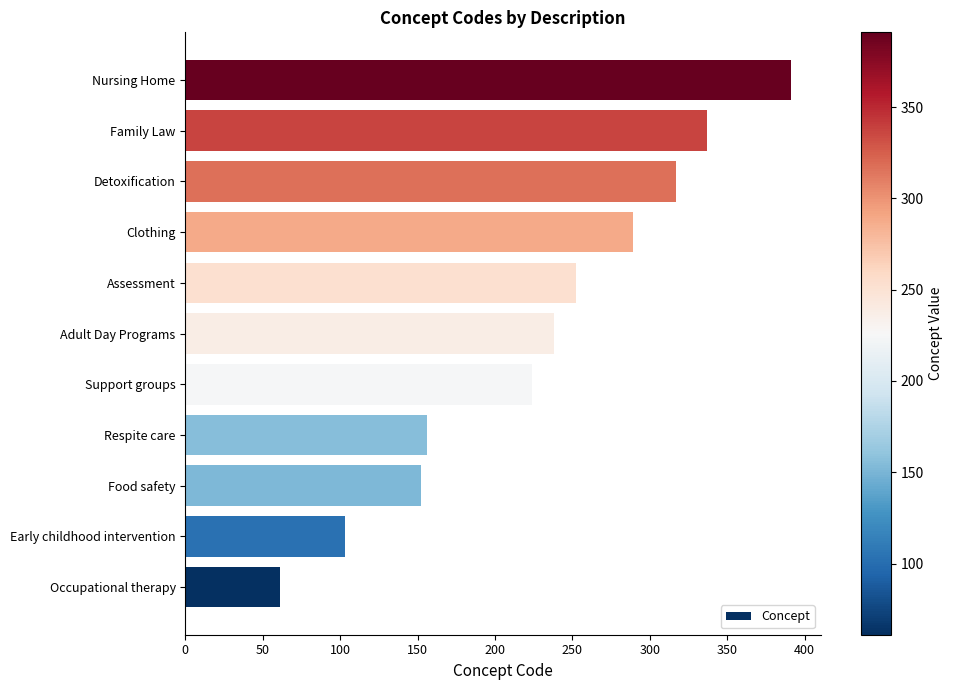

At which category does the chart reach its peak across all series?

Nursing Home